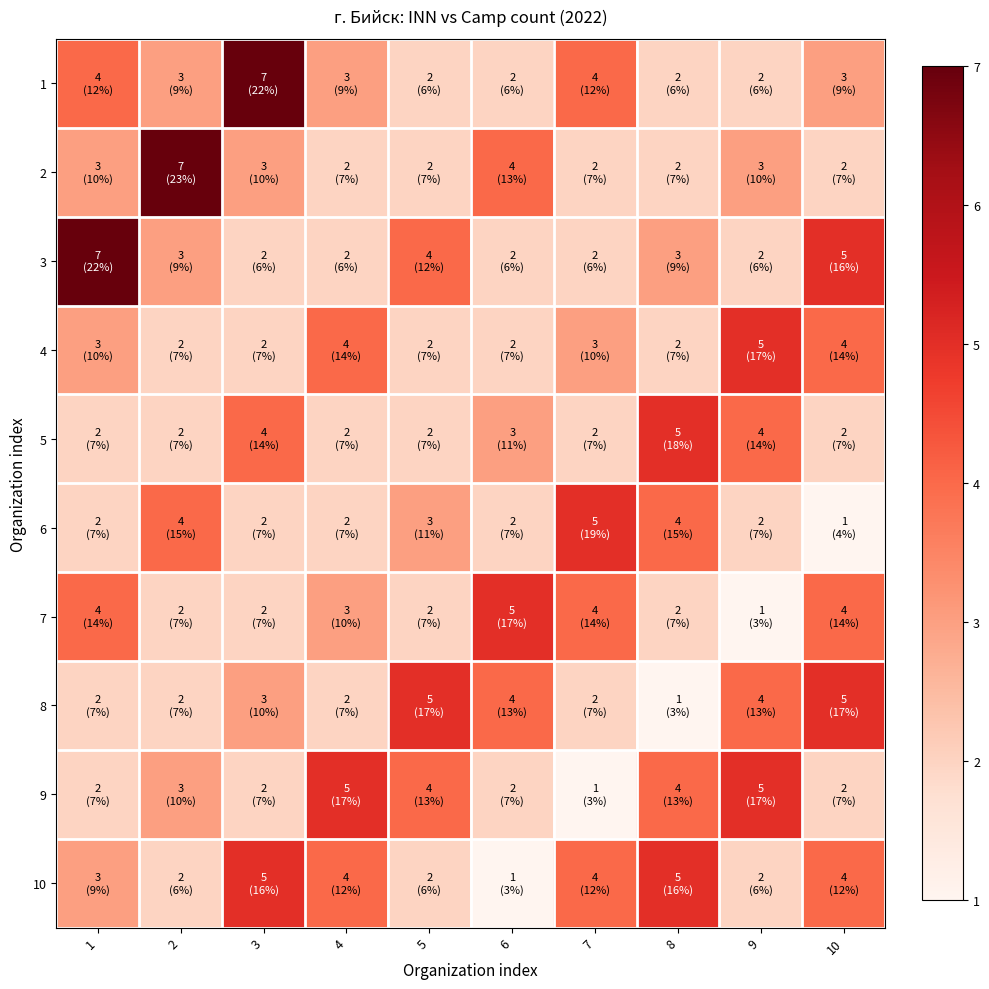

Reading right to left, what are all the values shown in this chart?

1: 10=3	9=2	8=2	7=4	6=2	5=2	4=3	3=7	2=3	1=4
2: 10=2	9=3	8=2	7=2	6=4	5=2	4=2	3=3	2=7	1=3
3: 10=5	9=2	8=3	7=2	6=2	5=4	4=2	3=2	2=3	1=7
4: 10=4	9=5	8=2	7=3	6=2	5=2	4=4	3=2	2=2	1=3
5: 10=2	9=4	8=5	7=2	6=3	5=2	4=2	3=4	2=2	1=2
6: 10=1	9=2	8=4	7=5	6=2	5=3	4=2	3=2	2=4	1=2
7: 10=4	9=1	8=2	7=4	6=5	5=2	4=3	3=2	2=2	1=4
8: 10=5	9=4	8=1	7=2	6=4	5=5	4=2	3=3	2=2	1=2
9: 10=2	9=5	8=4	7=1	6=2	5=4	4=5	3=2	2=3	1=2
10: 10=4	9=2	8=5	7=4	6=1	5=2	4=4	3=5	2=2	1=3